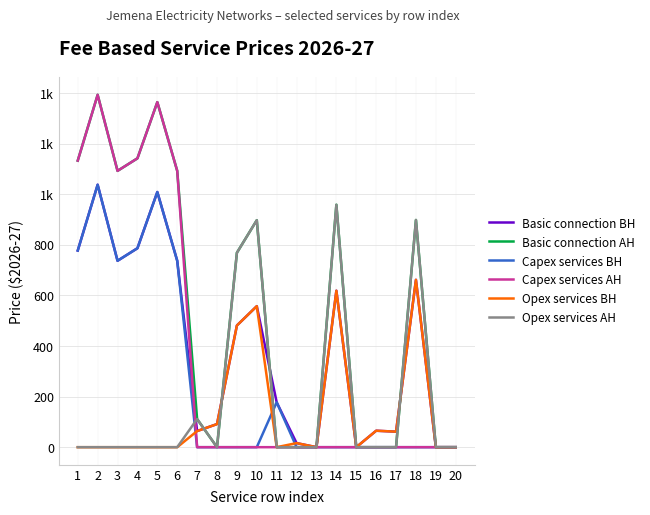

Between 14 and 15, which series saw the biggest shift?

Basic connection AH